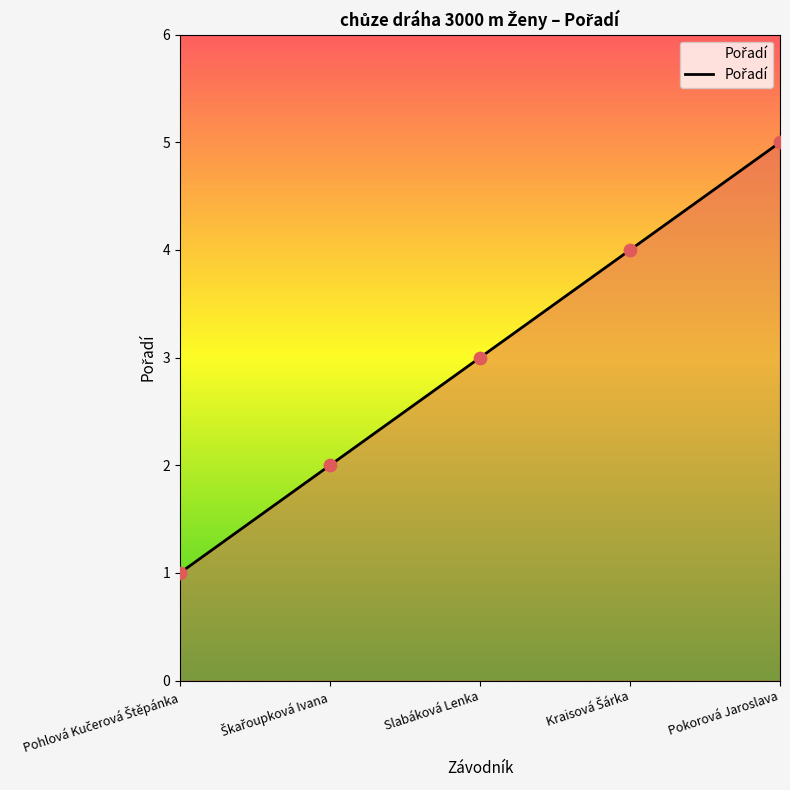

What is the change in value from Slabáková Lenka to Pokorová Jaroslava?

+2